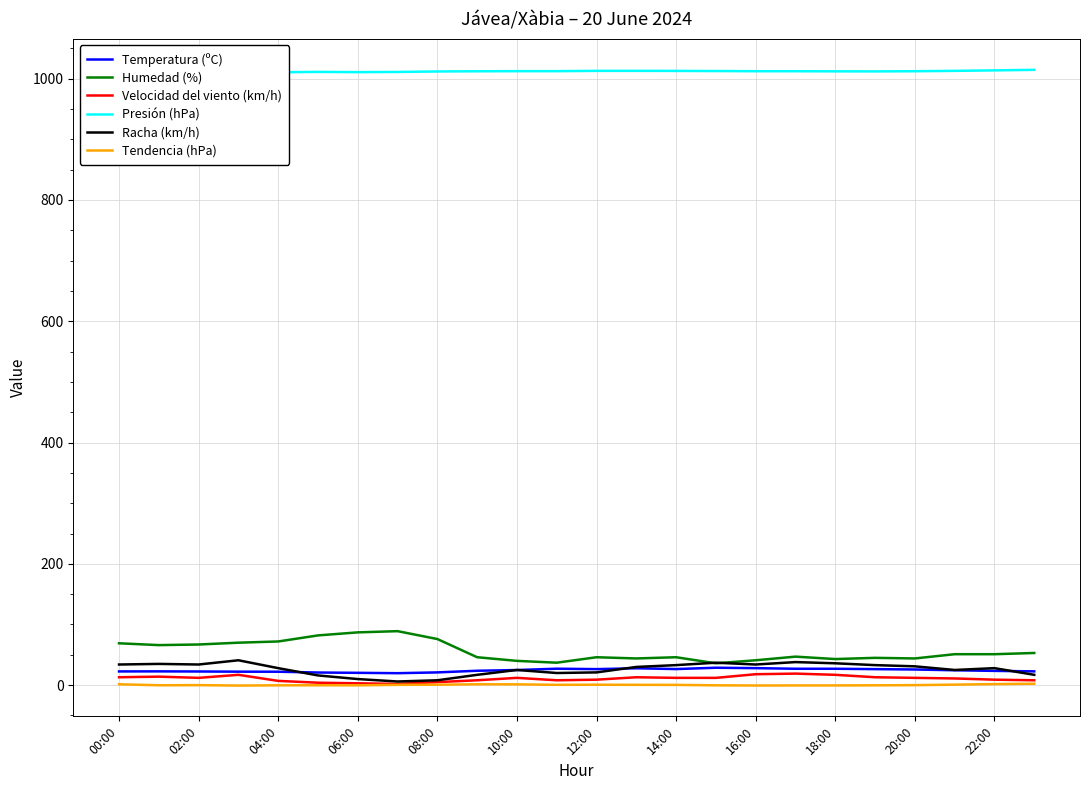

True or false: Tendencia (hPa) and Humedad (%) cross at least once.

False